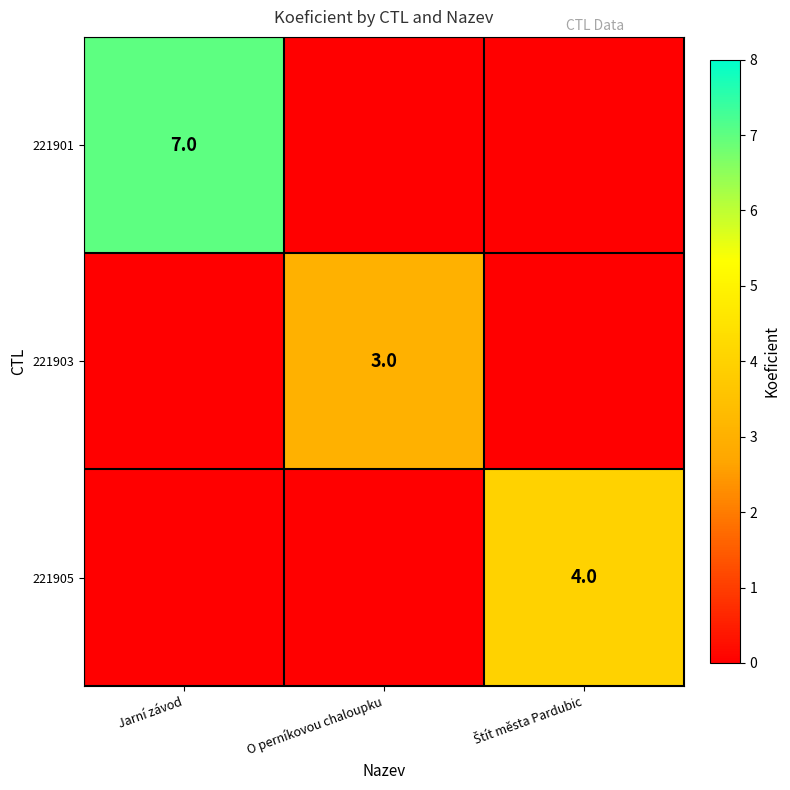

Is the value of 221903 at O perníkovou chaloupku greater than the value of 221901 at Jarní závod?

No